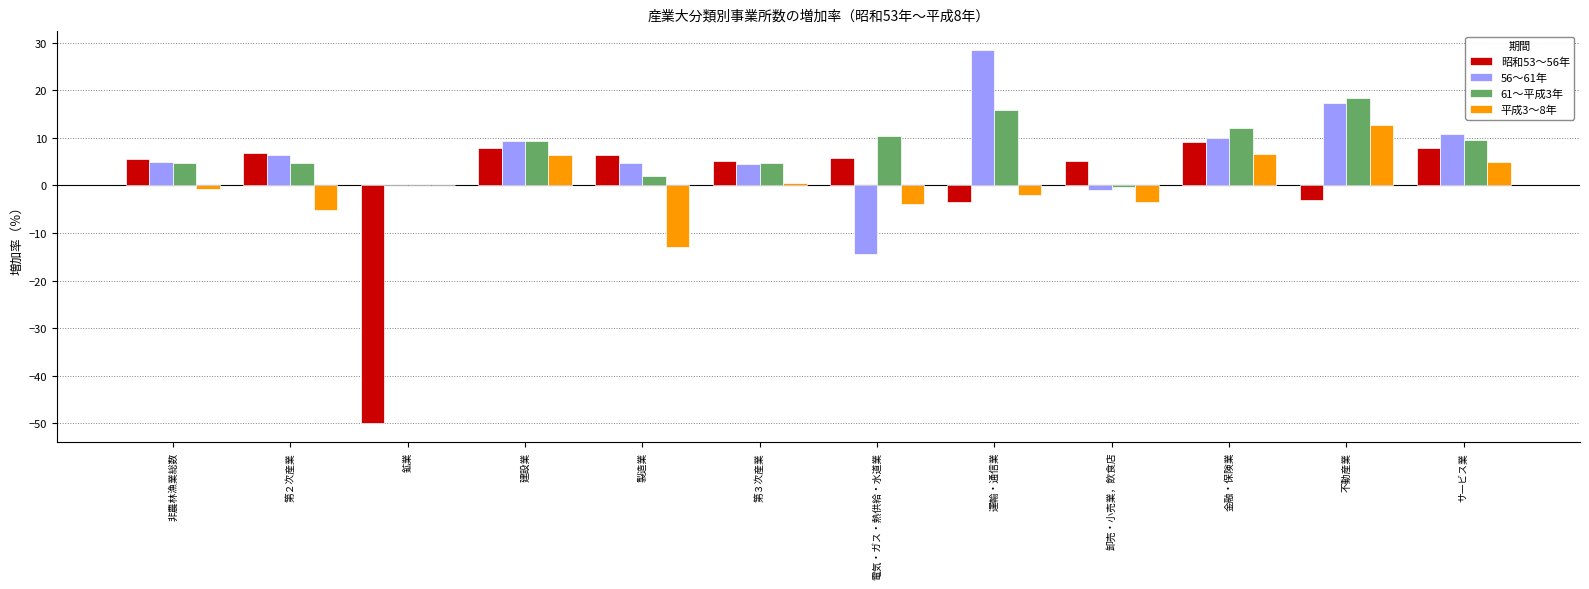

Is the value of 56～61年 at 建設業 greater than the value of 昭和53～56年 at 電気・ガス・熱供給・水道業?

Yes